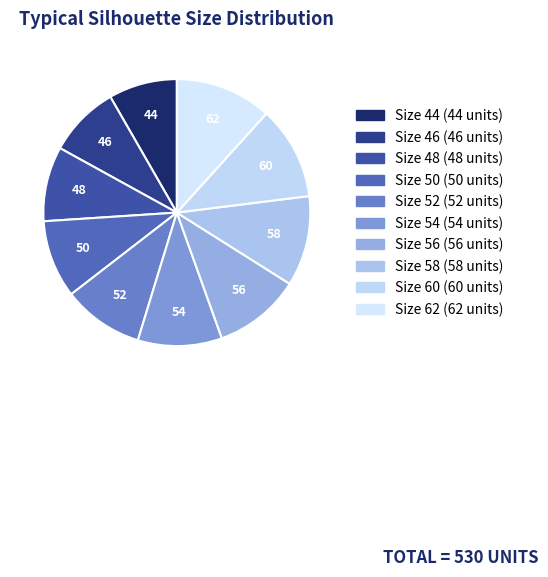

Count the number of slices in the pie.

10